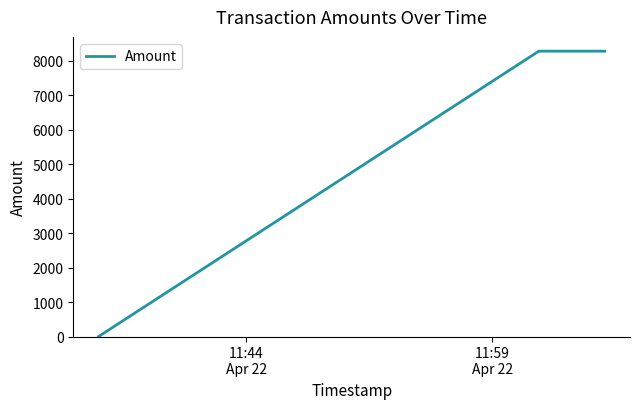

What is the maximum value shown in the chart?

8275.7